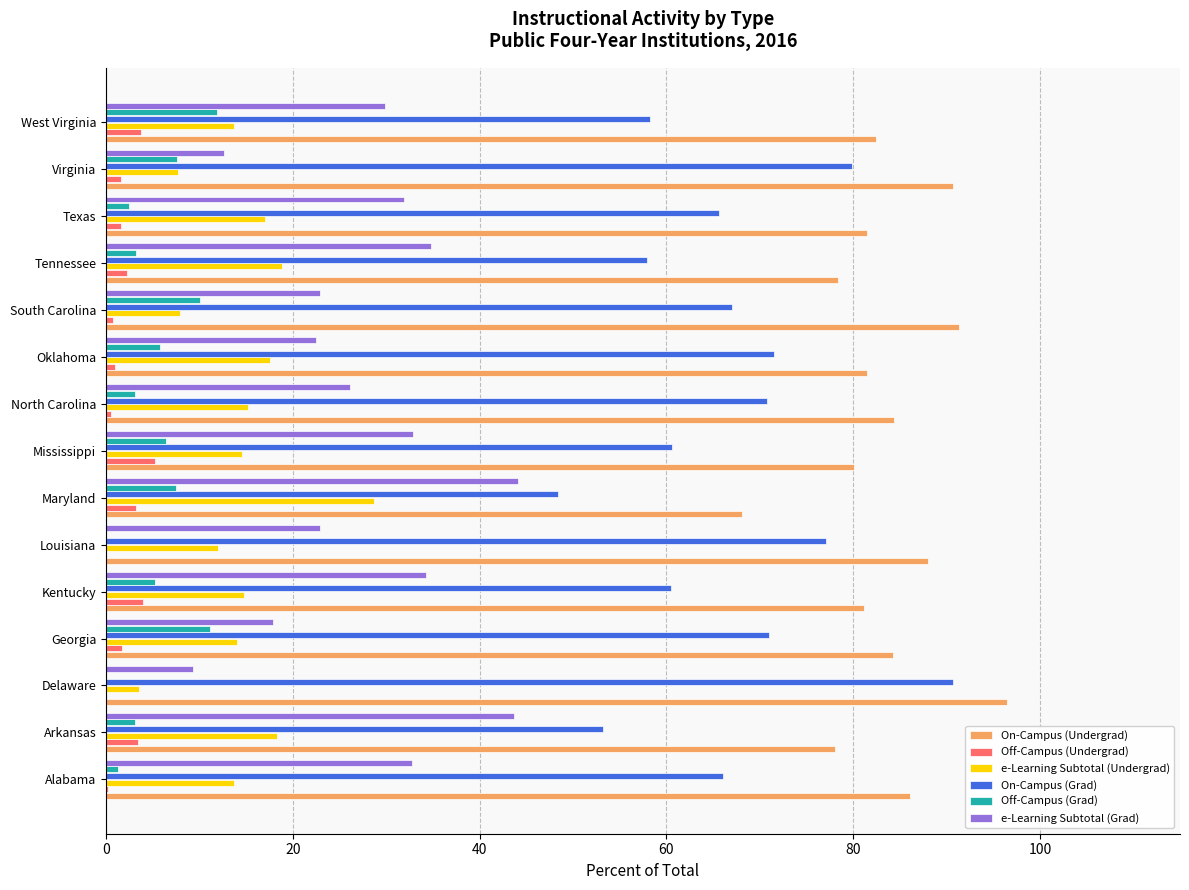

What is the maximum value shown in the chart?

96.5